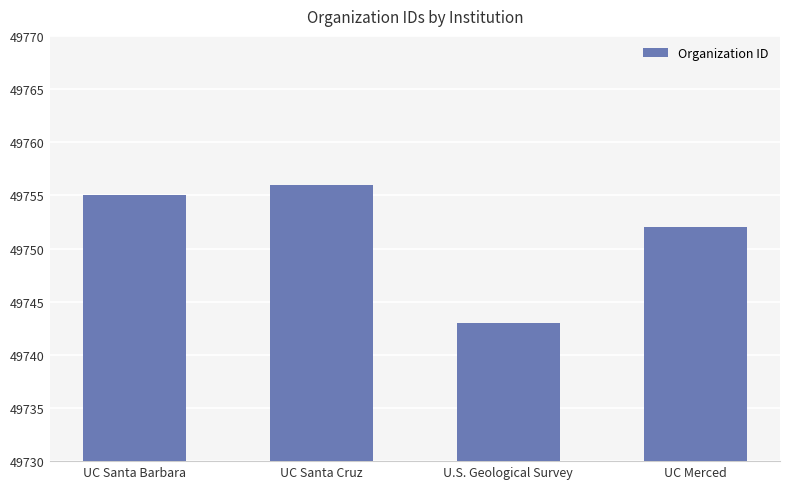

How many series are shown in this chart?

1